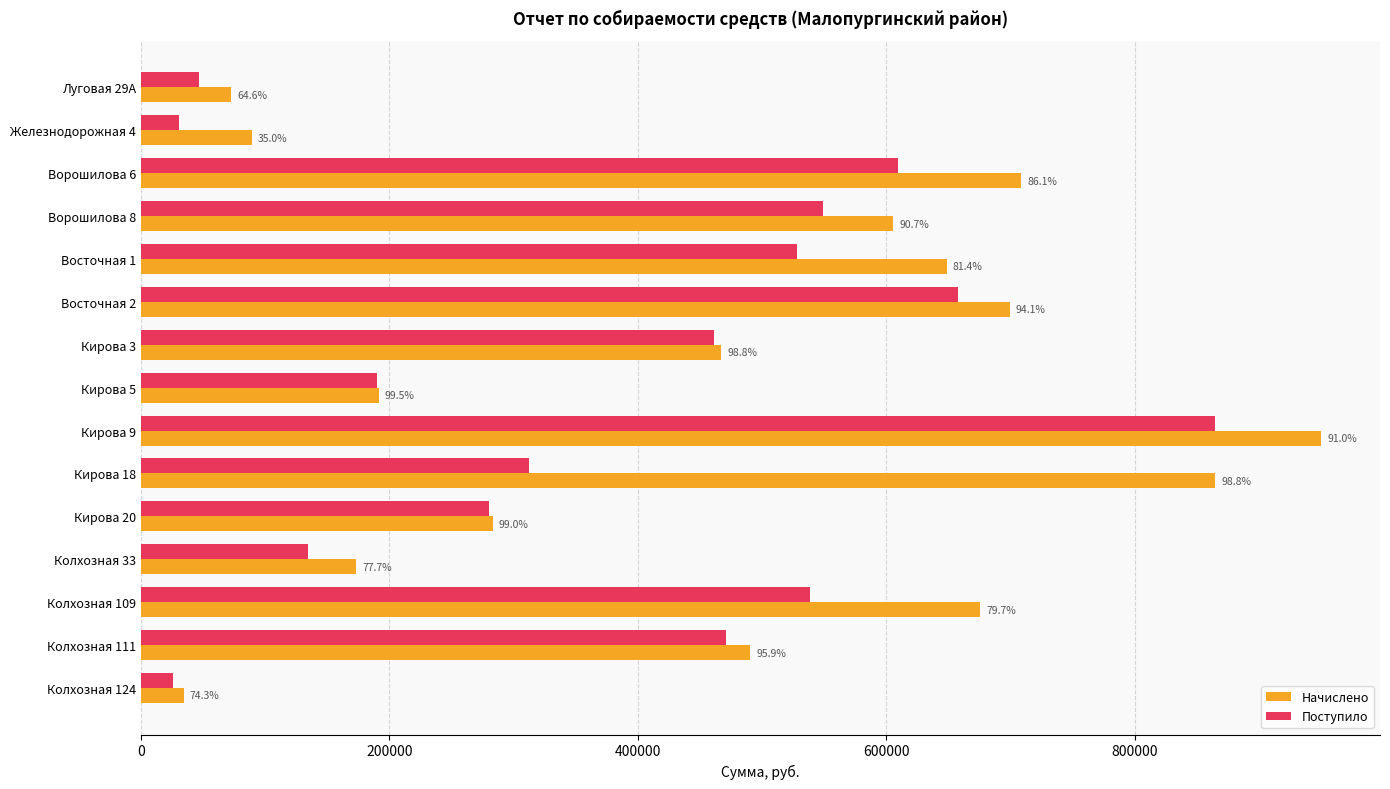

What are all the series names shown in the legend?

Начислено, Поступило